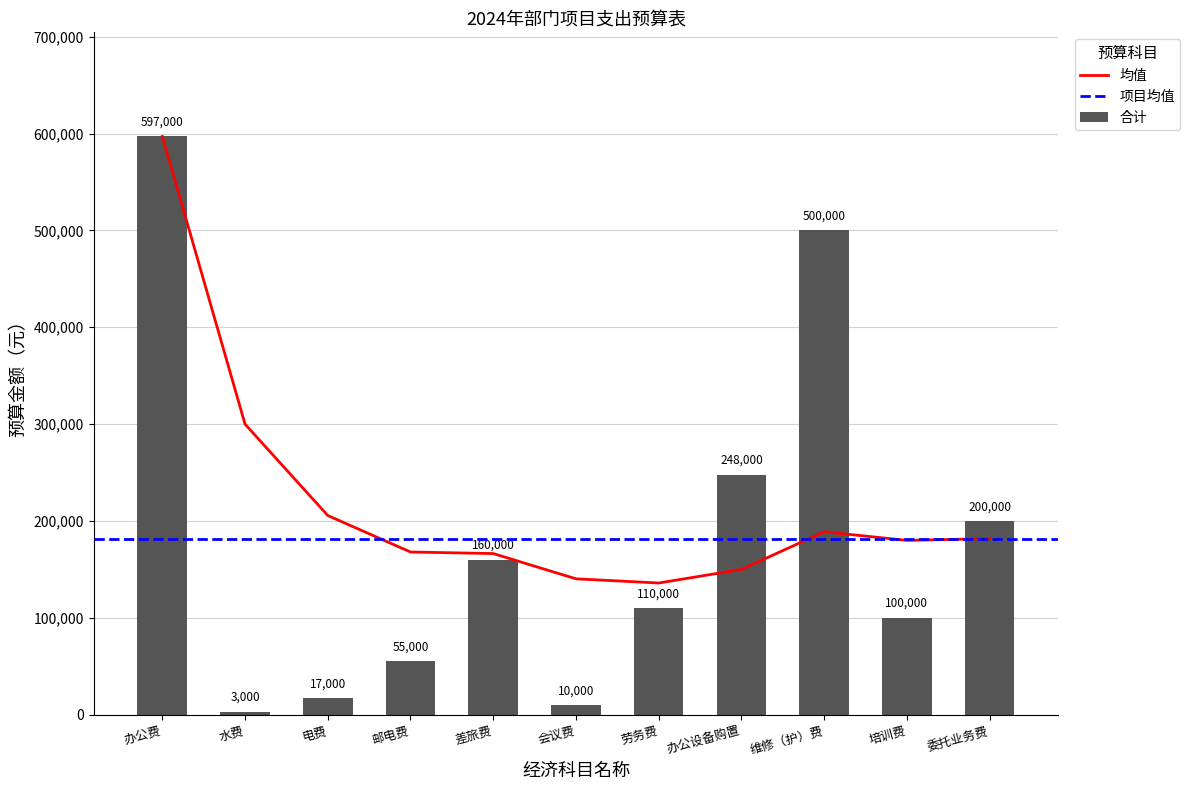

Reading left to right, transcribe all the data shown in this chart.

合计: 办公费=597000.0	水费=3000.0	电费=17000.0	邮电费=55000.0	差旅费=160000.0	会议费=10000.0	劳务费=110000.0	办公设备购置=248000.0	维修（护）费=500000.0	培训费=100000.0	委托业务费=200000.0
mean_line: 办公费=597000.0	水费=300000.0	电费=205666.7	邮电费=168000.0	差旅费=166400.0	会议费=140333.3	劳务费=136000.0	办公设备购置=150000.0	维修（护）费=188888.9	培训费=180000.0	委托业务费=181818.2